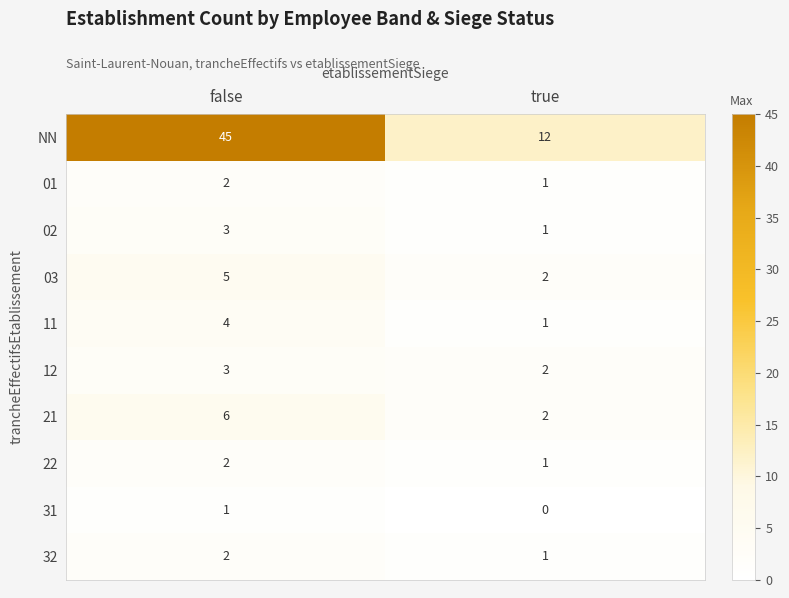

At how many categories does at least one series exceed 29?

1